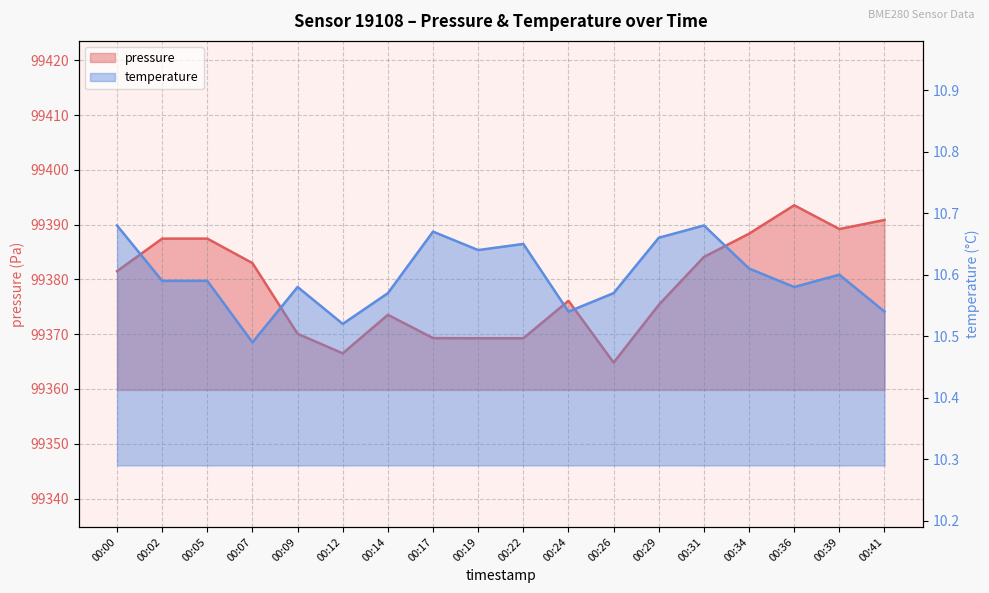

What is the difference between the second highest and minimum values in the temperature series?

0.2